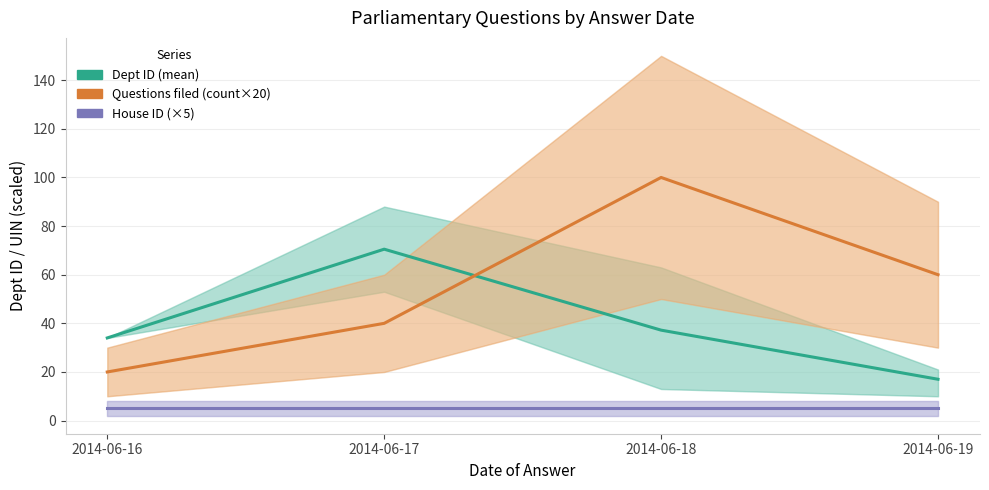

The House ID (×5) series shows 9.0 at 2014-06-17. True or false?

False